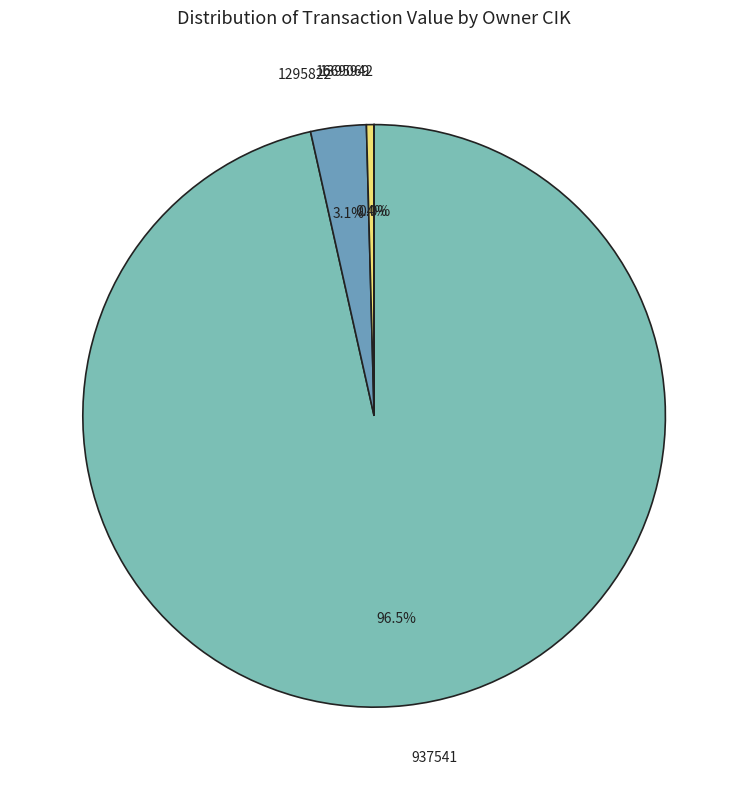

What portion of the pie excludes 1295822?

96.9%